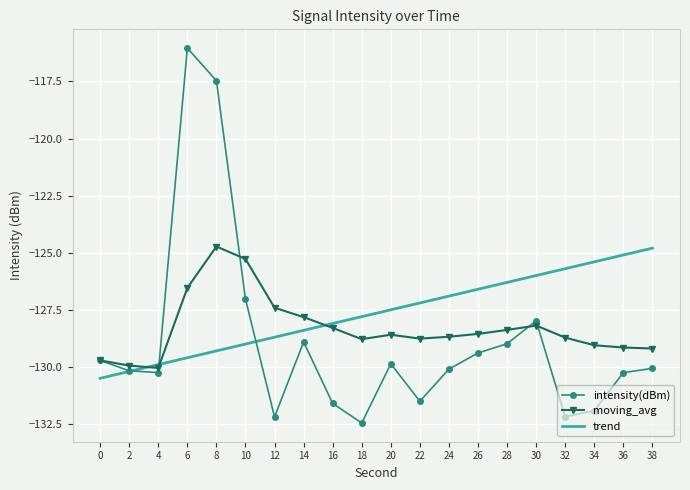

At which label does moving_avg reach its peak?

8